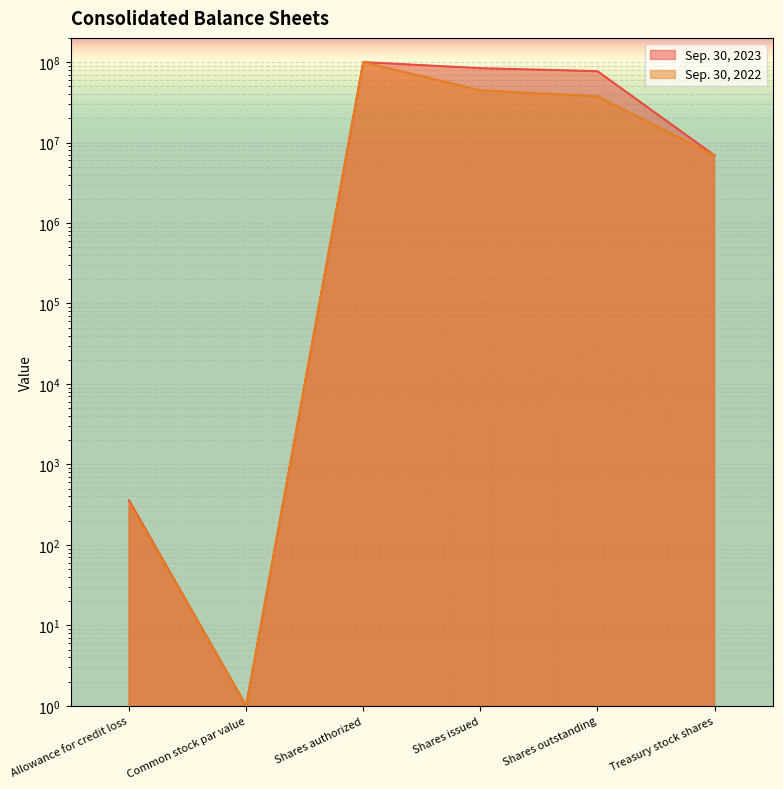

What is the difference between the maximum and minimum values in the Sep. 30, 2022 series?

99999999